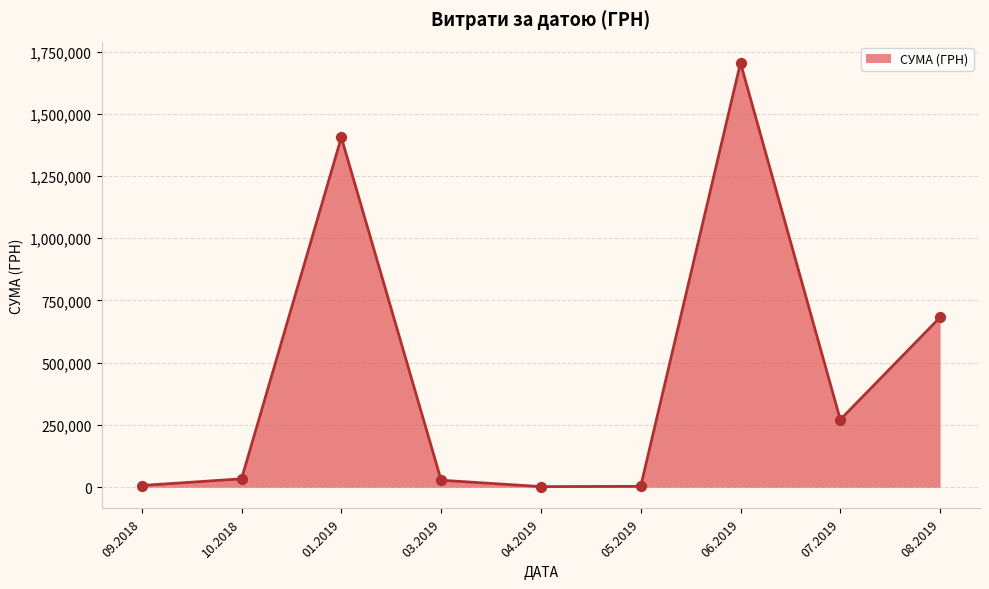

Which has a higher value, 07.2019 or 08.2019?

08.2019